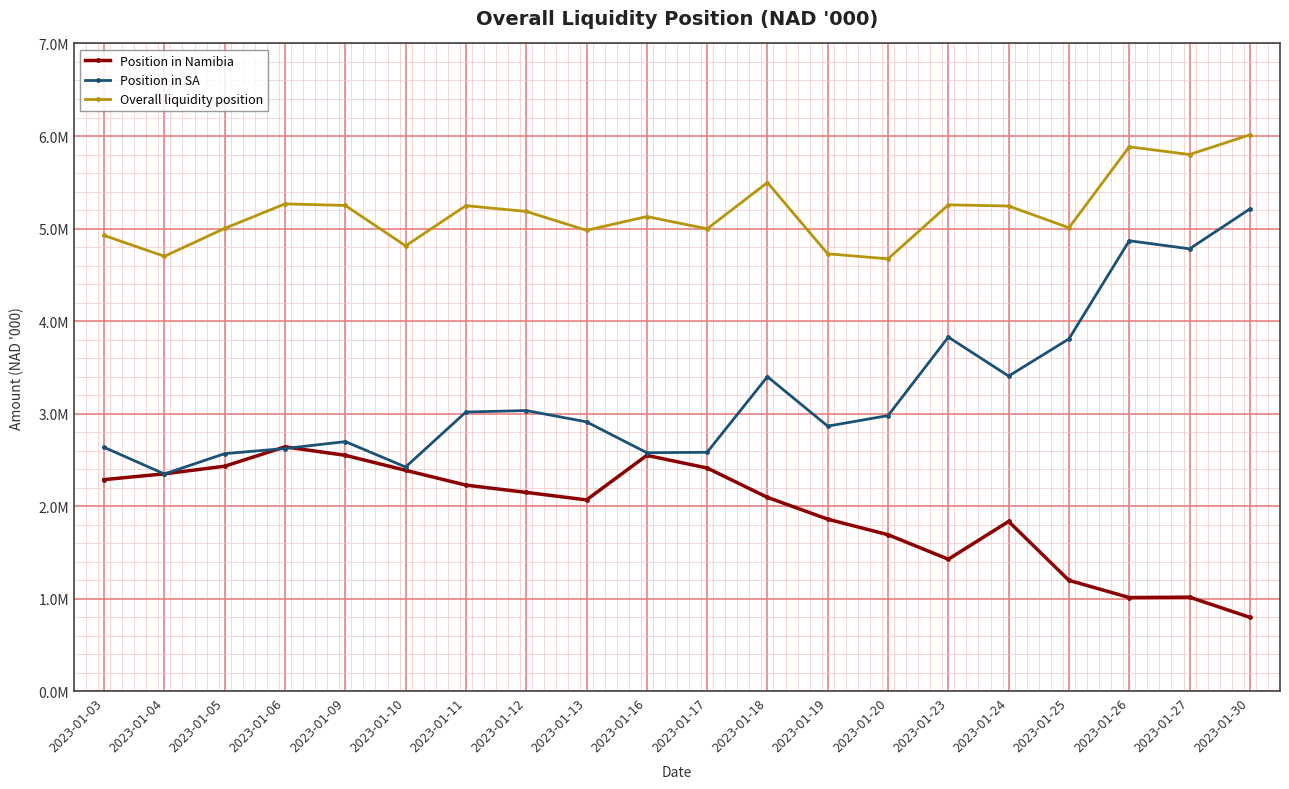

True or false: Overall liquidity position and Position in SA intersect in this chart.

False